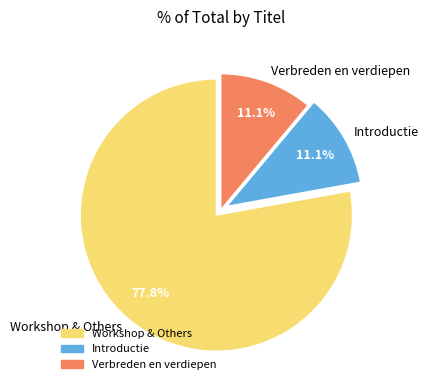

What is the total percentage of Workshop & Others and Verbreden en verdiepen?

88.9%